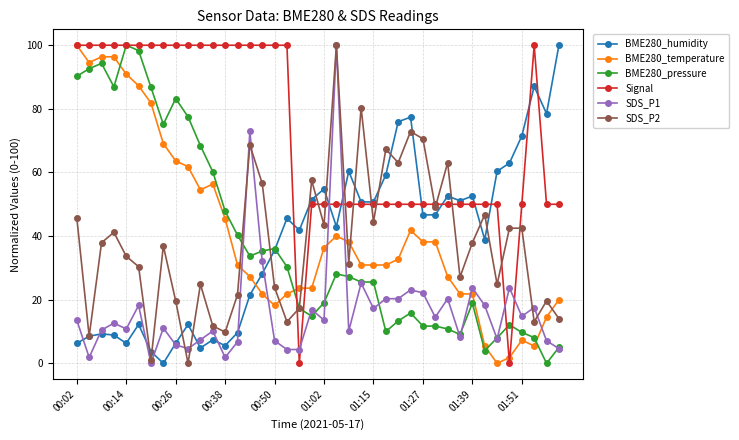

What are all the series names shown in the legend?

BME280_humidity, BME280_temperature, BME280_pressure, Signal, SDS_P1, SDS_P2